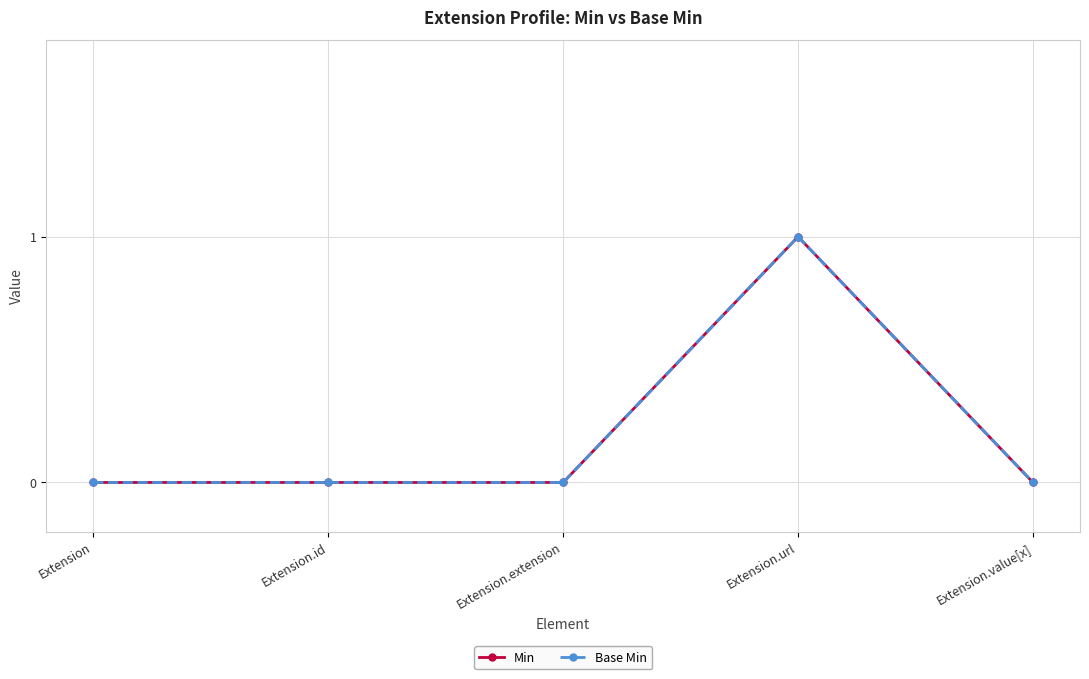

What is the maximum value for Min?

1